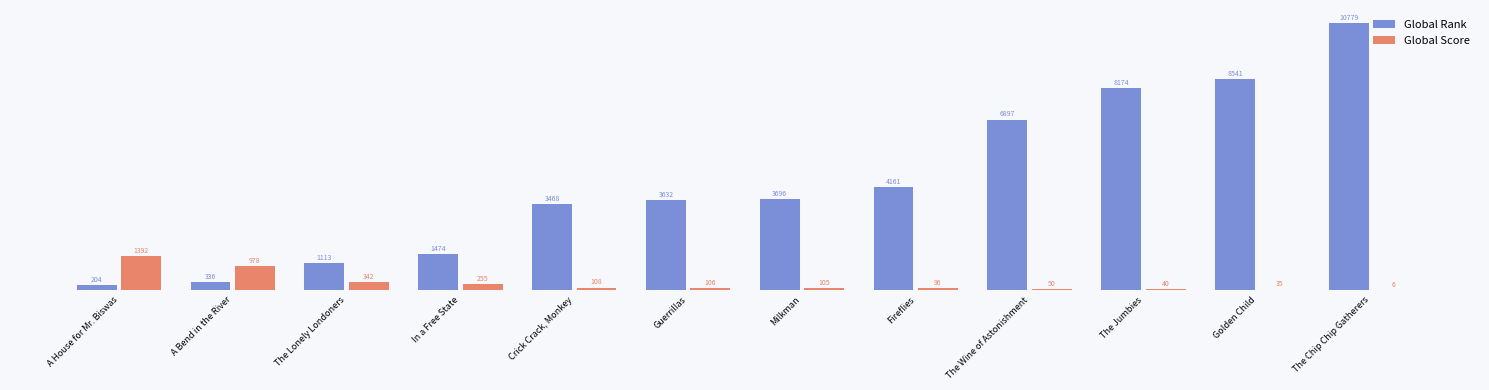

True or false: Global Rank has a value of 1474 at In a Free State.

True